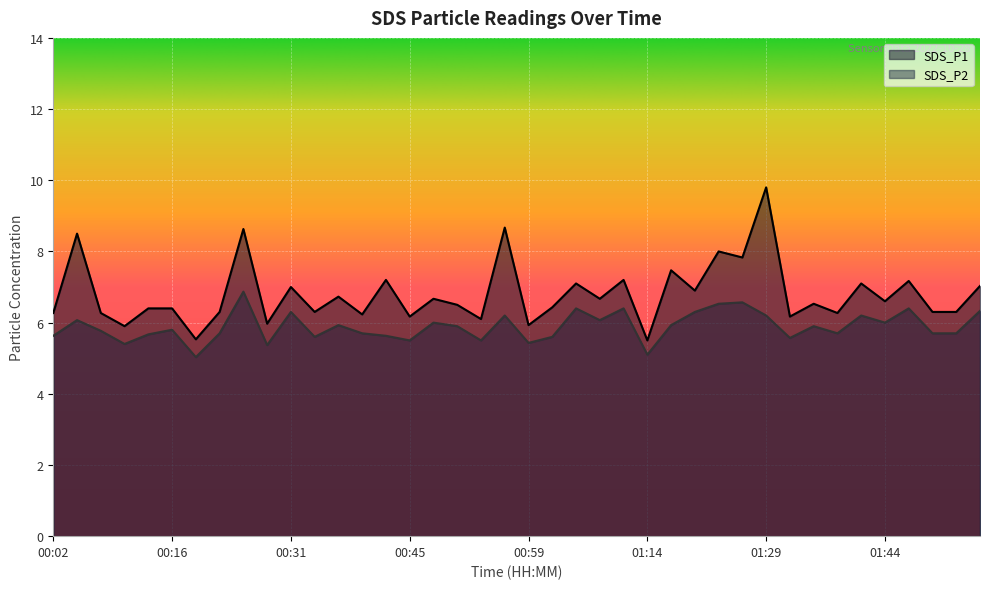

True or false: SDS_P1 and SDS_P2 intersect in this chart.

False